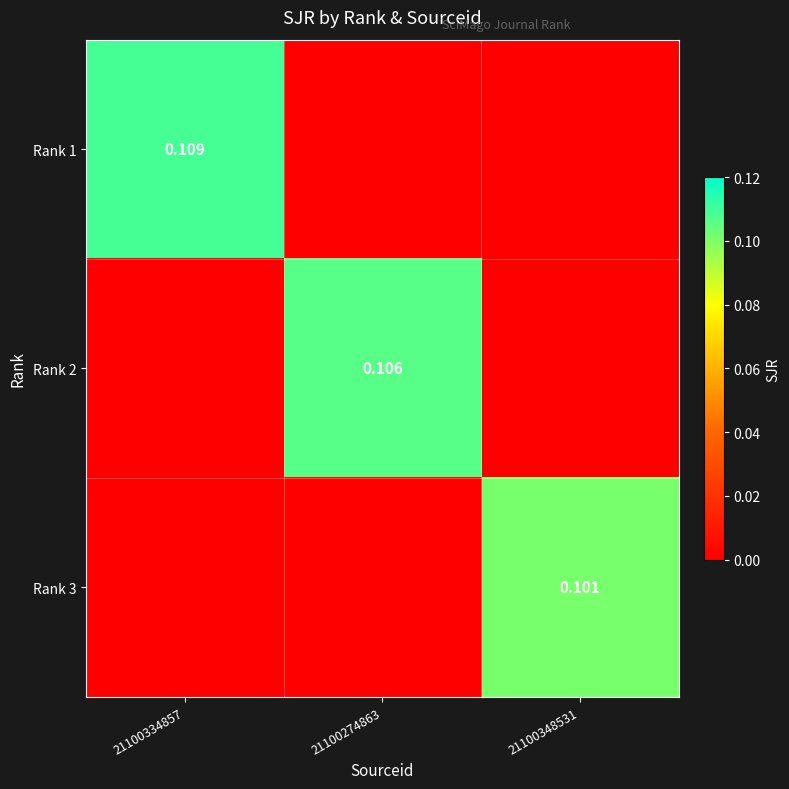

Between 21100334857 and 21100274863, which series saw the biggest shift?

Rank 1